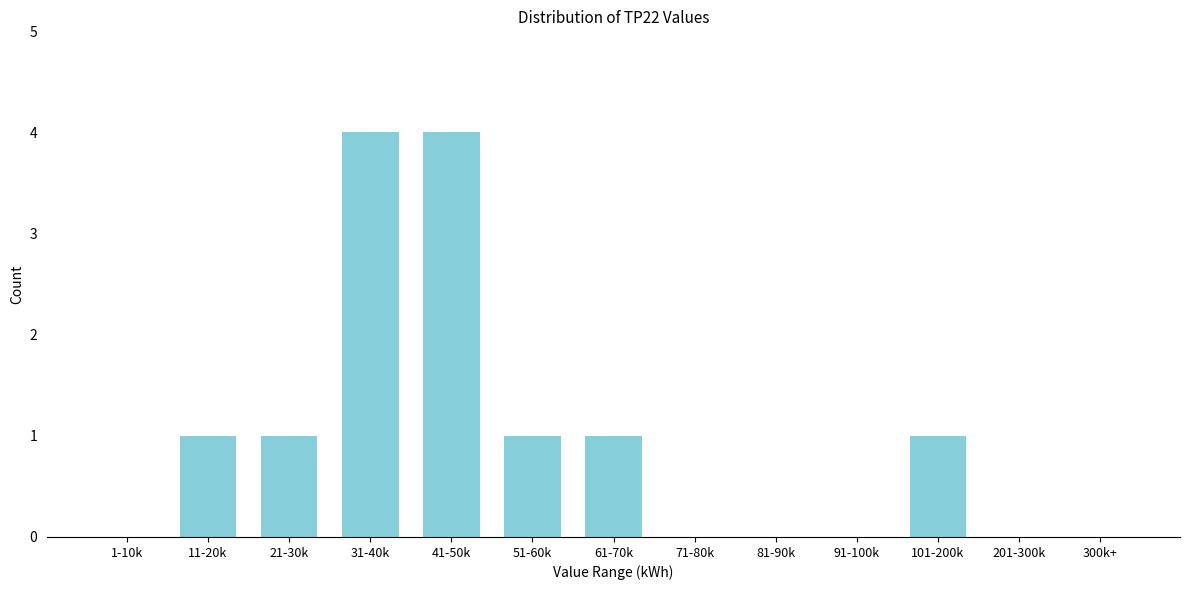

Reading left to right, transcribe all the data shown in this chart.

1-10k=0	11-20k=1	21-30k=1	31-40k=4	41-50k=4	51-60k=1	61-70k=1	71-80k=0	81-90k=0	91-100k=0	101-200k=1	201-300k=0	300k+=0